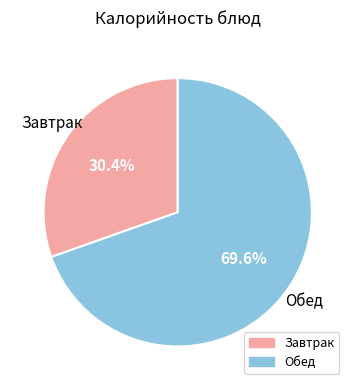

Is there a majority slice in this chart?

Yes